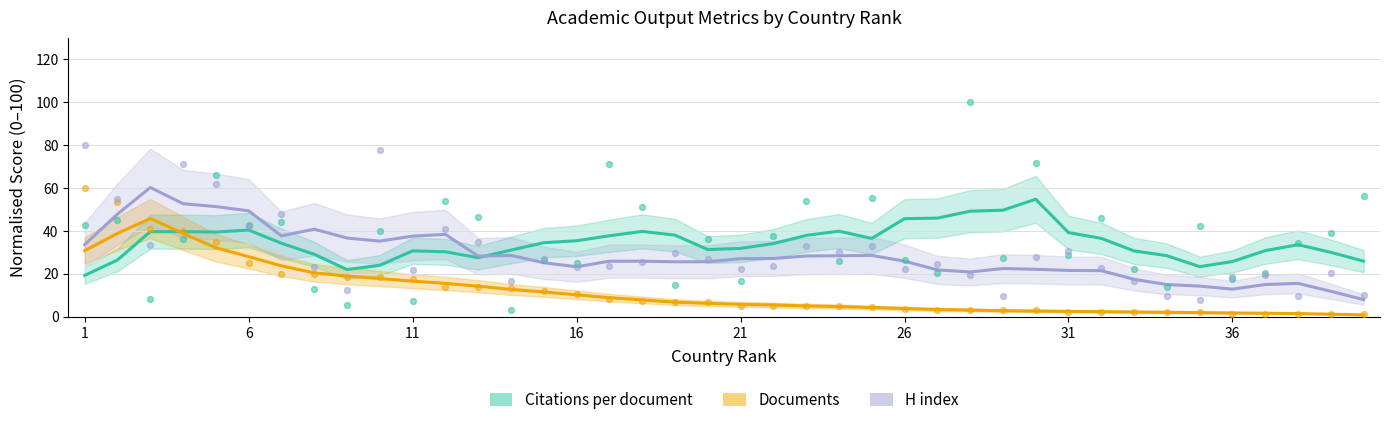

At which category is the sum across all series the highest?

1